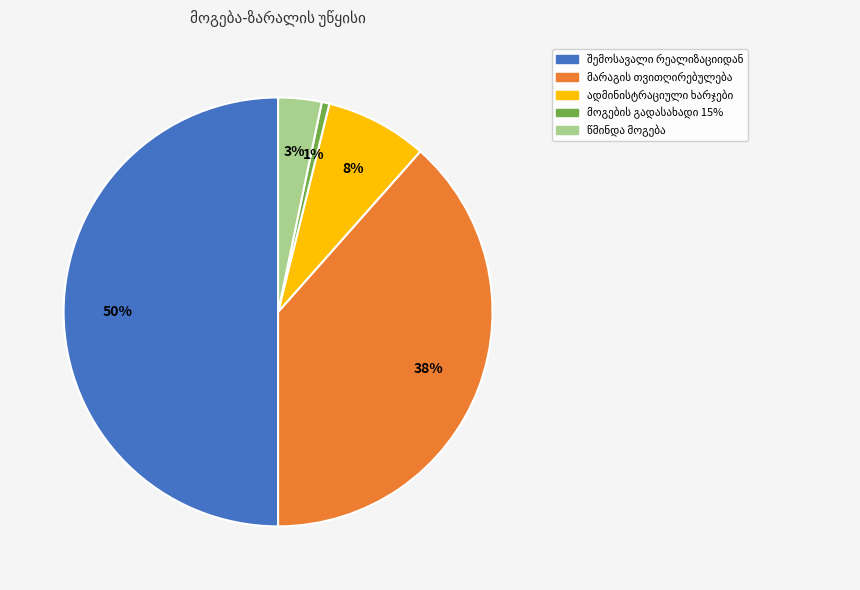

To the nearest percent, what is the average slice percentage?

20%